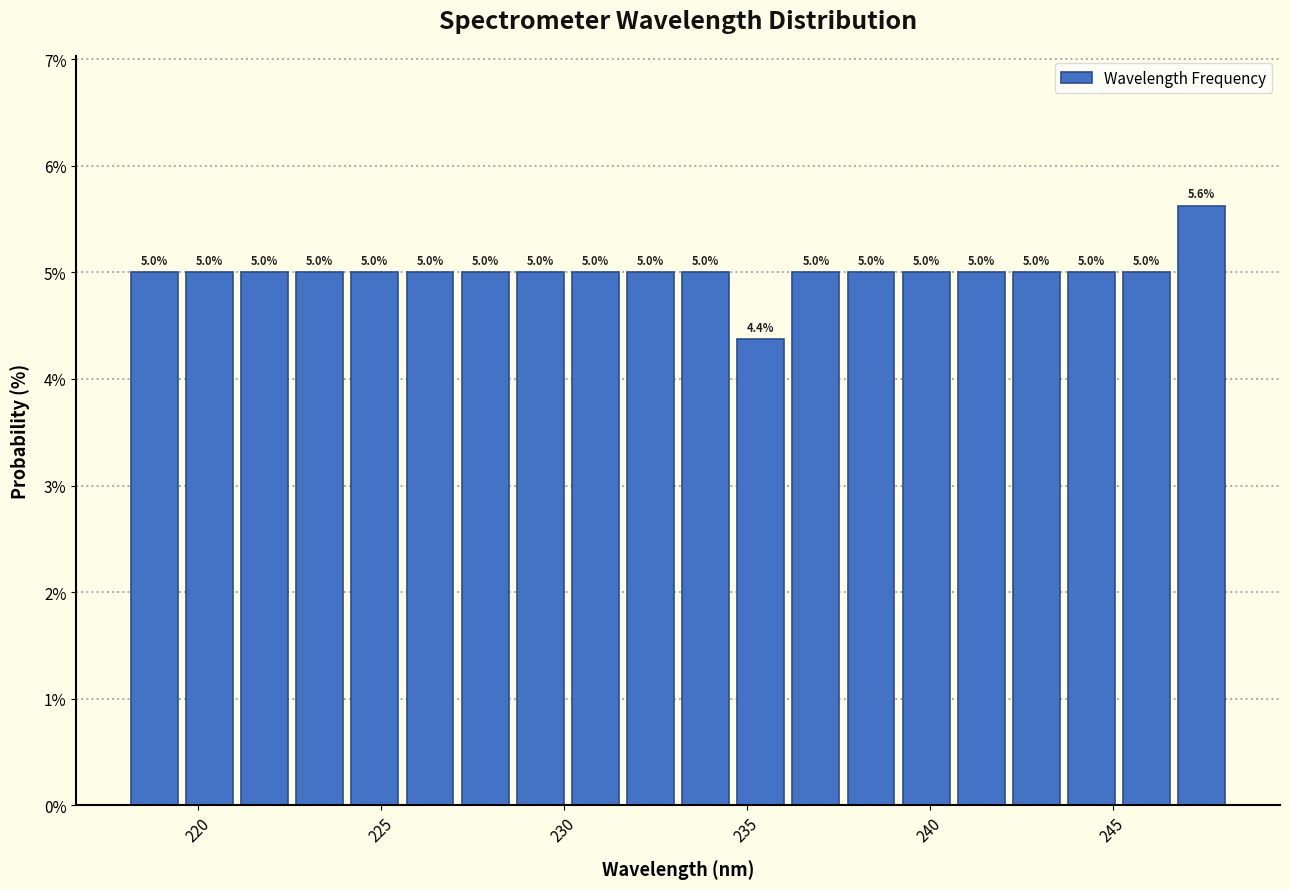

Read against the x-axis, roughly where is the centre of the tallest bar?

247.5